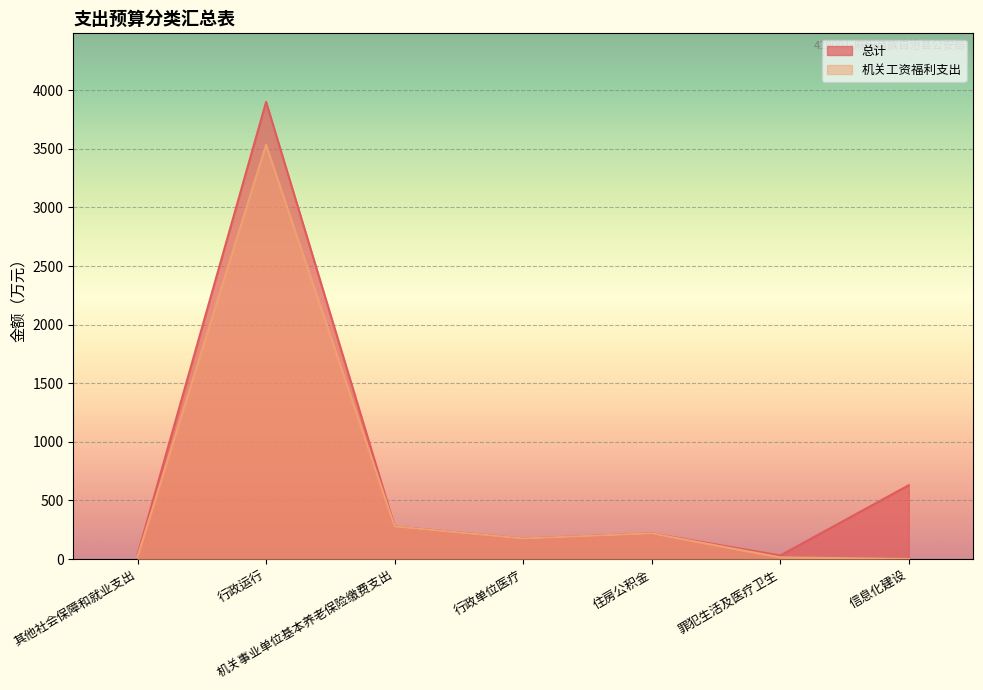

What is the total value across all series at 行政运行?

7435.9